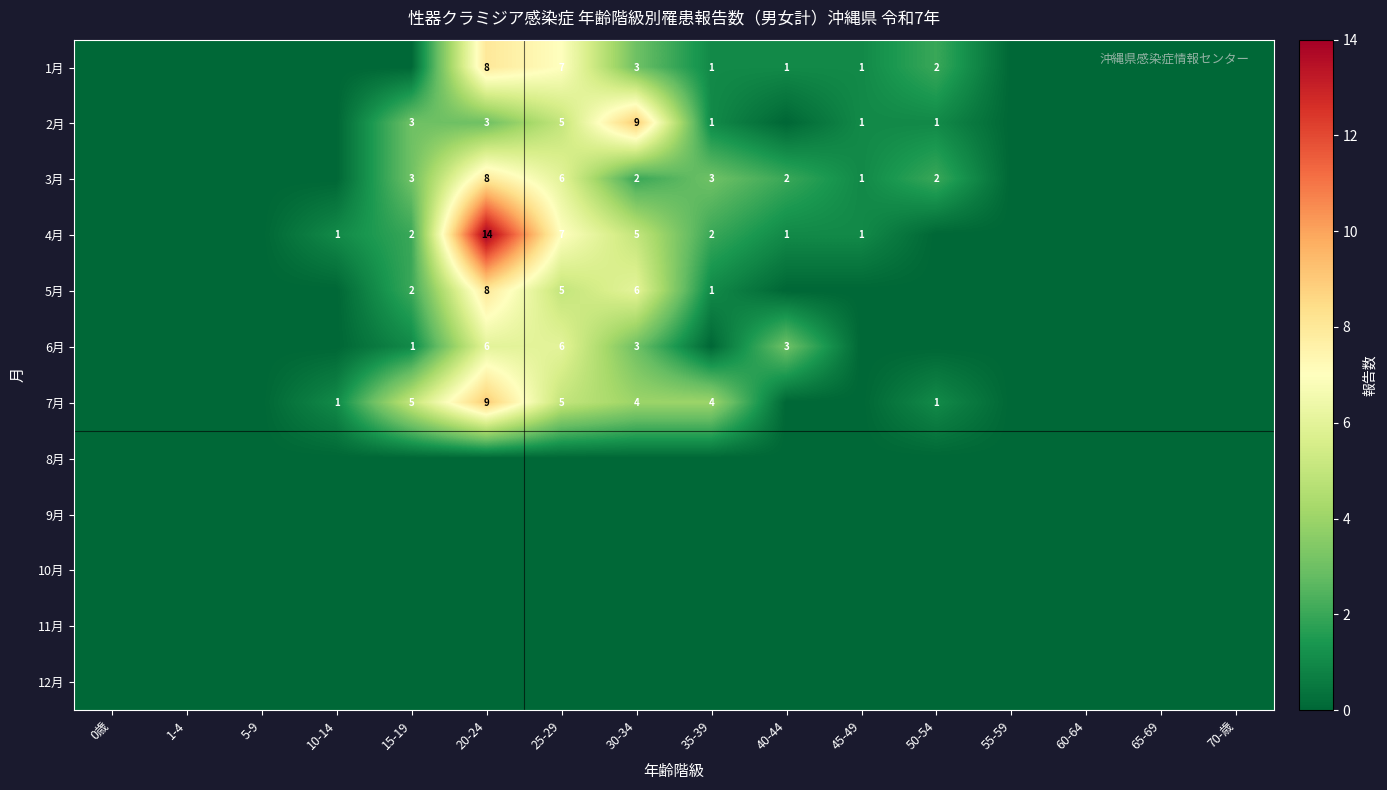

True or false: 6月 has a value of 6 at 20-24.

True